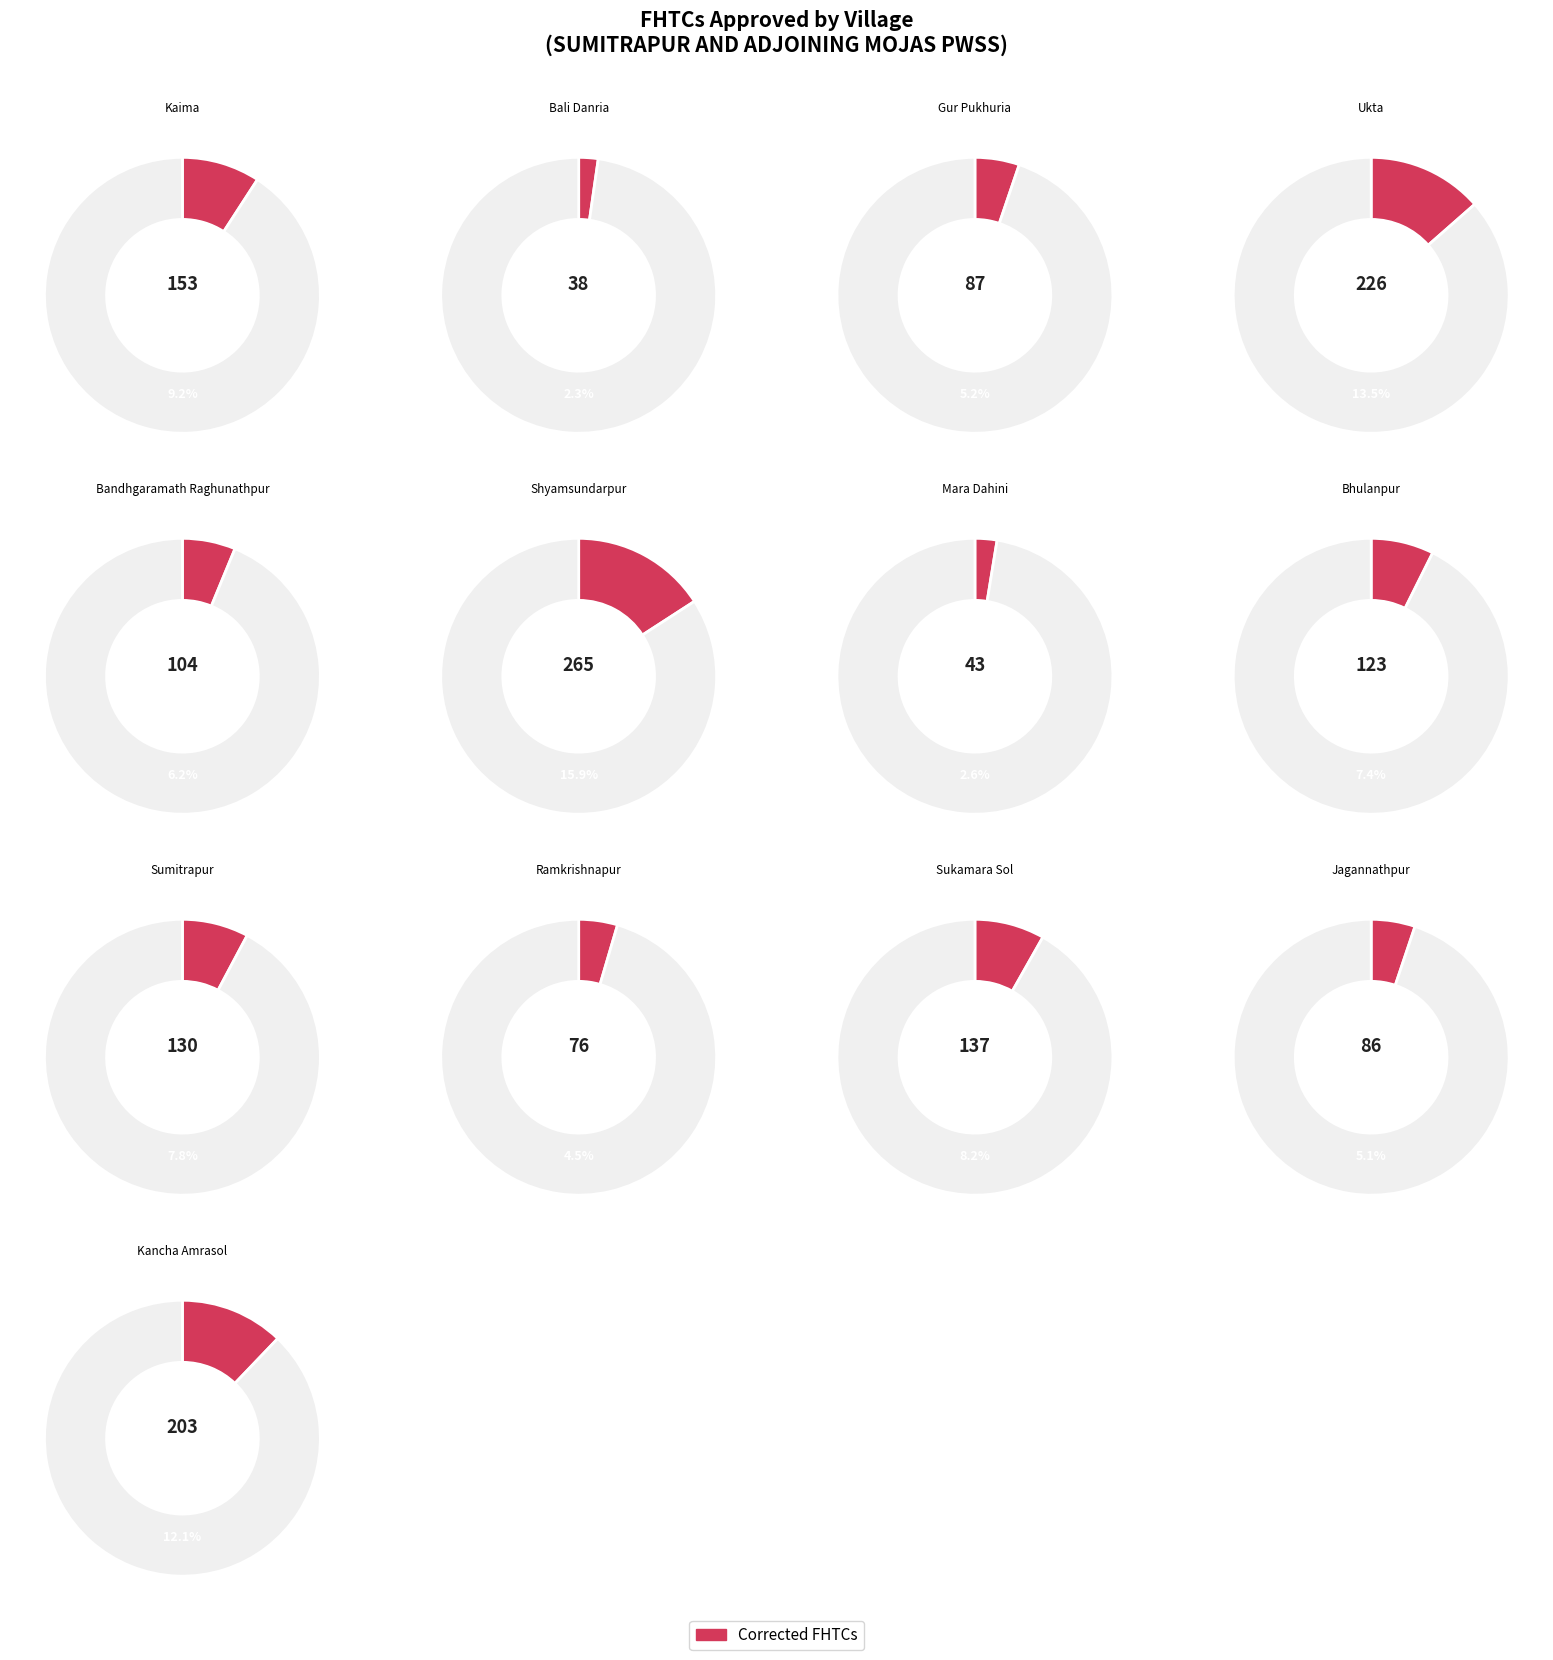

Which category has the biggest portion of the pie?

Shyamsundarpur